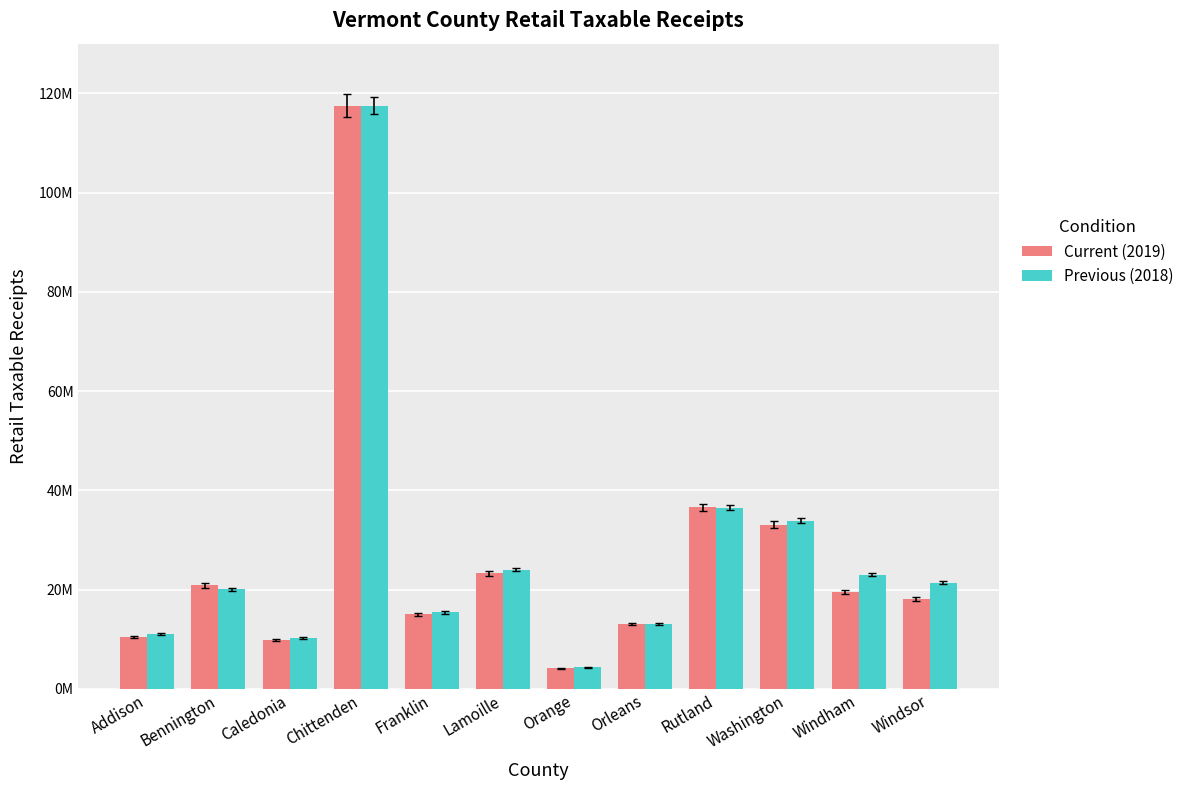

The Previous (2018) series shows 36509724.0 at Rutland. True or false?

True